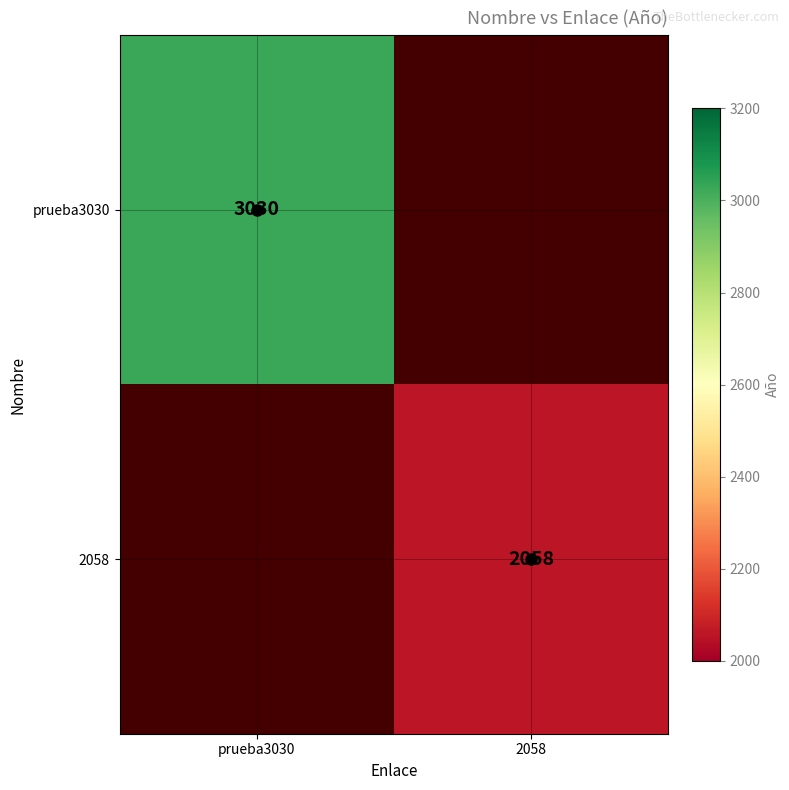

True or false: prueba3030 has a value of 4059.5 at prueba3030.

False